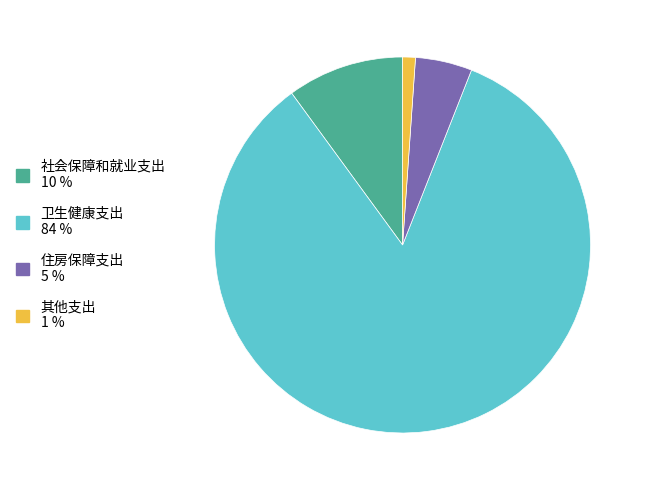

How many slices are in this pie chart?

4